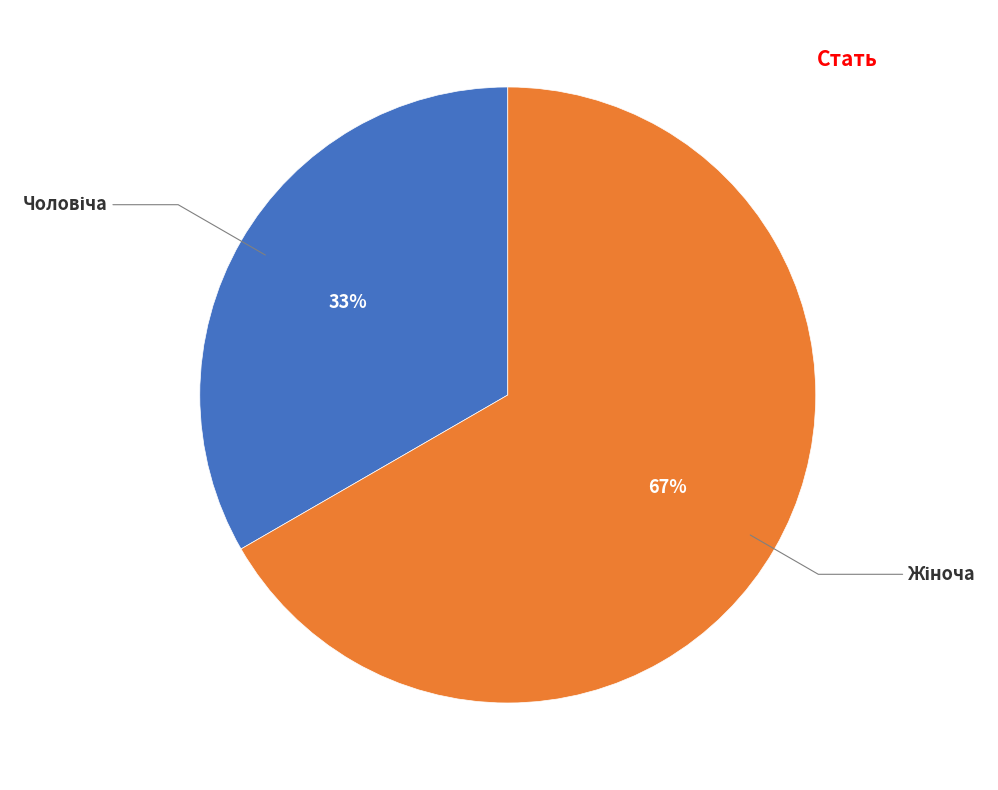

To the nearest percent, what is the average slice percentage?

50%